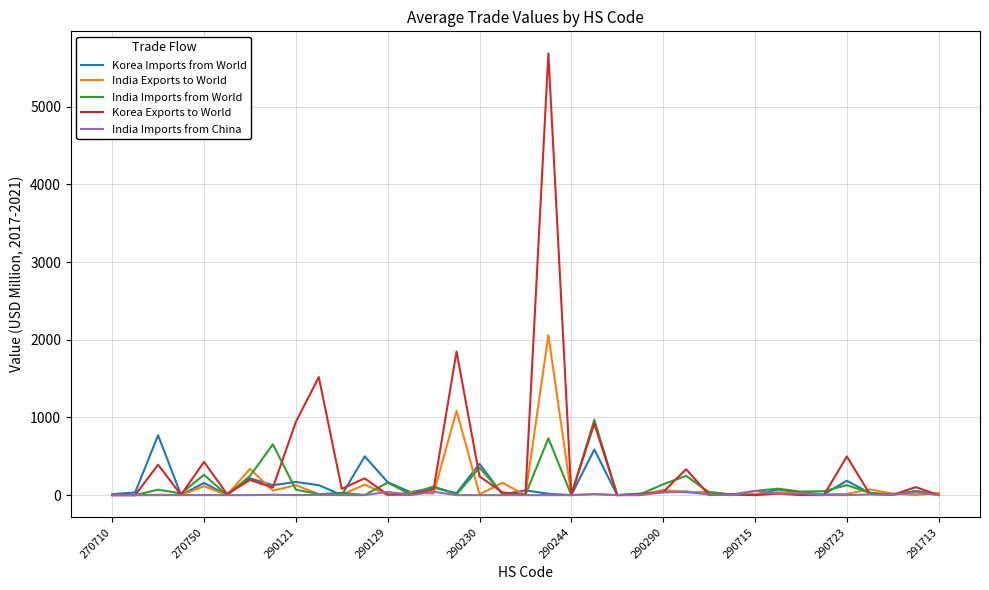

Which series has the largest range (max minus min)?

Korea Exports to World